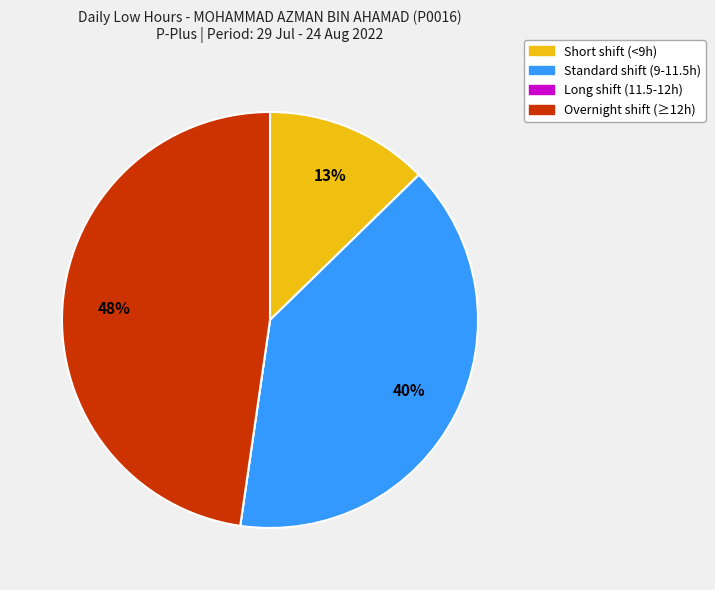

To the nearest percent, what is the difference between the largest and smallest slice percentages?

48%